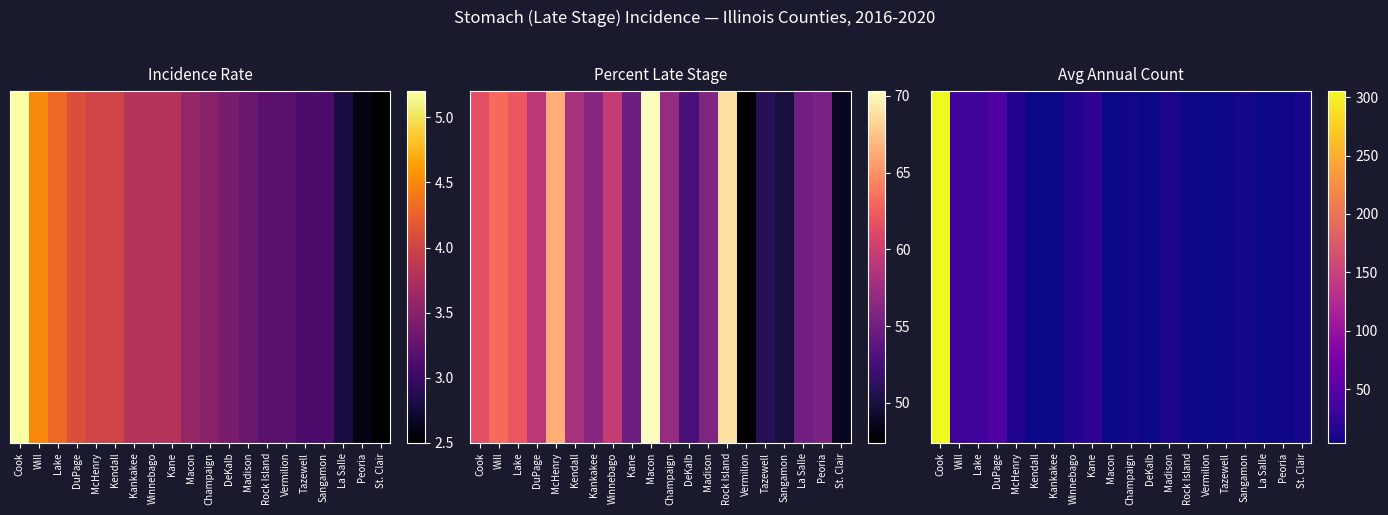

Rank the categories by value from lowest to highest.

DeKalb, Vermilion, La Salle, Kendall, Kankakee, Macon, Rock Island, Tazewell, Peoria, Champaign, Sangamon, St. Clair, Madison, McHenry, Winnebago, Kane, Lake, Will, DuPage, Cook